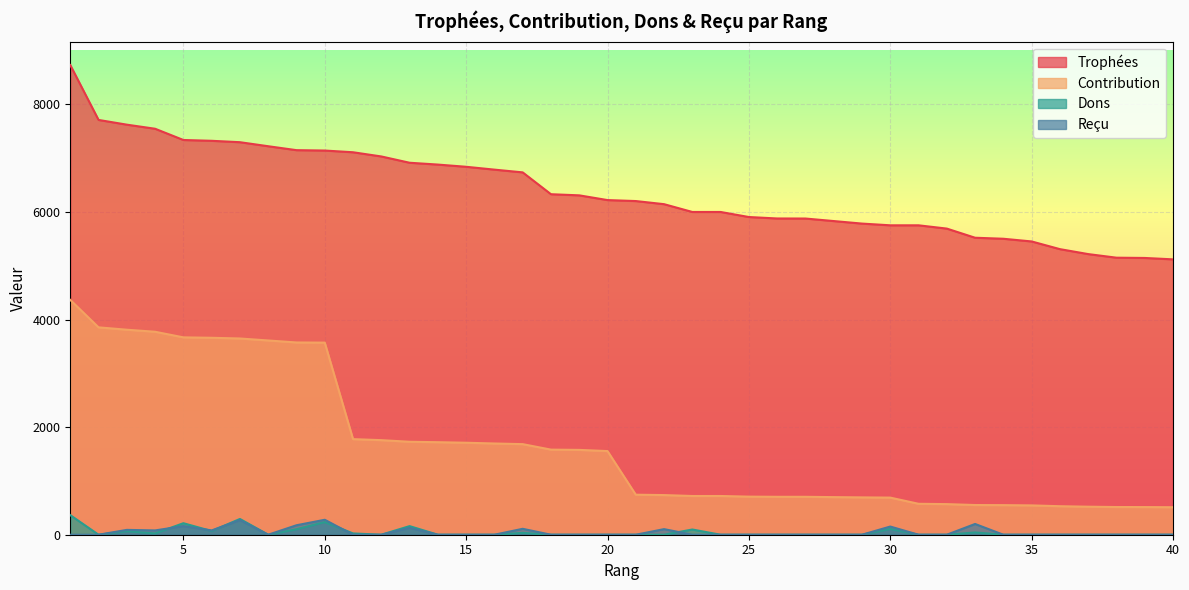

Reading right to left, transcribe all the data shown in this chart.

Trophées: 40=5119	39=5145	38=5150	37=5217	36=5309	35=5452	34=5502	33=5521	32=5691	31=5752	30=5752	29=5784	28=5831	27=5878	26=5879	25=5906	24=6000	23=6000	22=6145	21=6203	20=6221	19=6309	18=6330	17=6736	16=6787	15=6840	14=6881	13=6915	12=7032	11=7110	10=7142	9=7149	8=7222	7=7297	6=7323	5=7338	4=7547	3=7623	2=7711	1=8731
Contribution: 40=511	39=514	38=515	37=521	36=530	35=545	34=550	33=552	32=569	31=575	30=690	29=694	28=699	27=705	26=705	25=708	24=720	23=720	22=737	21=744	20=1555	19=1577	18=1582	17=1684	16=1696	15=1710	14=1720	13=1728	12=1758	11=1777	10=3571	9=3574	8=3611	7=3648	6=3661	5=3669	4=3773	3=3811	2=3855	1=4365
Dons: 40=0	39=0	38=0	37=0	36=0	35=0	34=0	33=42	32=0	31=0	30=108	29=0	28=0	27=0	26=0	25=0	24=0	23=97	22=0	21=0	20=0	19=0	18=0	17=34	16=0	15=0	14=0	13=160	12=0	11=24	10=235	9=102	8=0	7=293	6=68	5=214	4=24	3=65	2=0	1=364
Reçu: 40=0	39=0	38=0	37=0	36=0	35=0	34=0	33=200	32=0	31=0	30=152	29=0	28=0	27=0	26=0	25=0	24=0	23=0	22=104	21=0	20=0	19=0	18=0	17=110	16=0	15=0	14=0	13=128	12=0	11=0	10=278	9=176	8=0	7=272	6=80	5=160	4=80	3=90	2=0	1=0